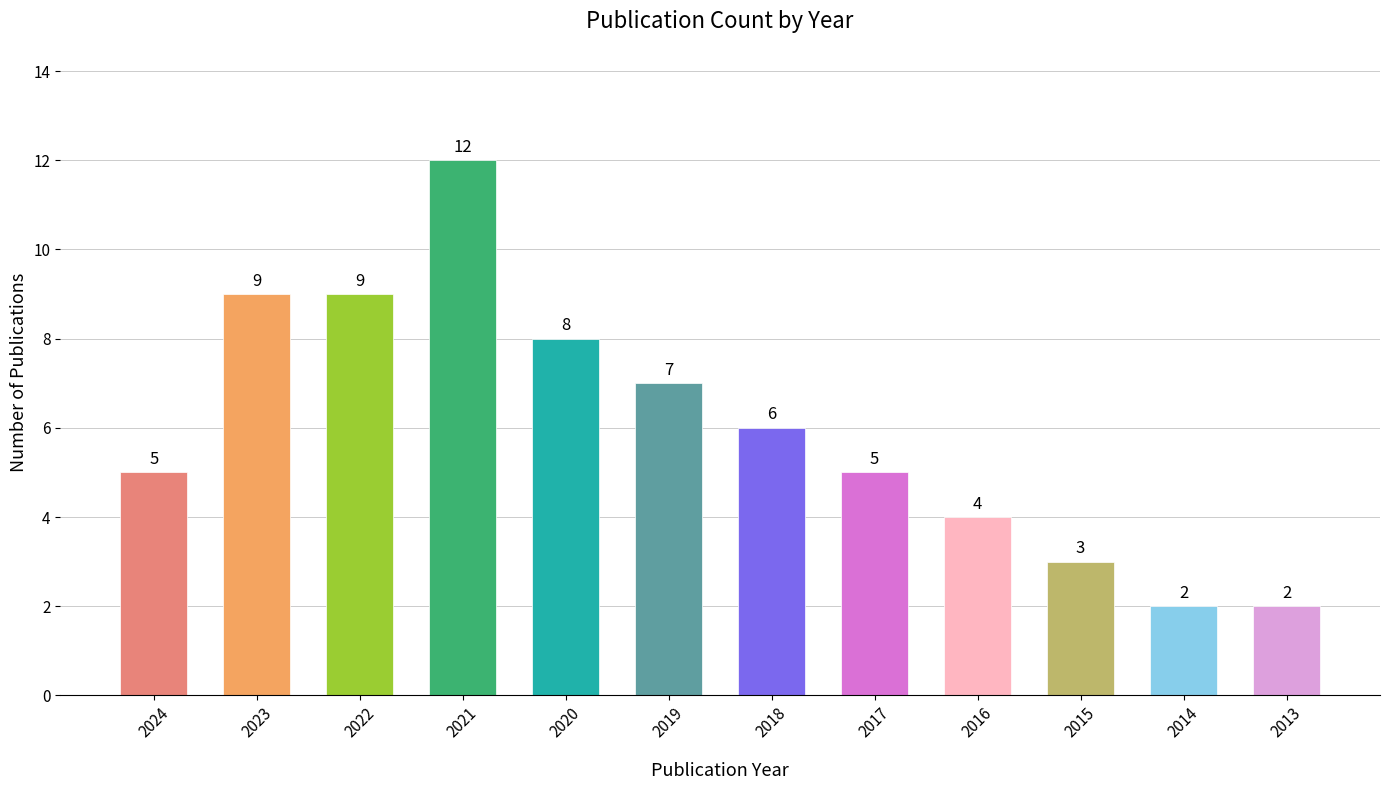

At which category does the chart reach its peak across all series?

2021